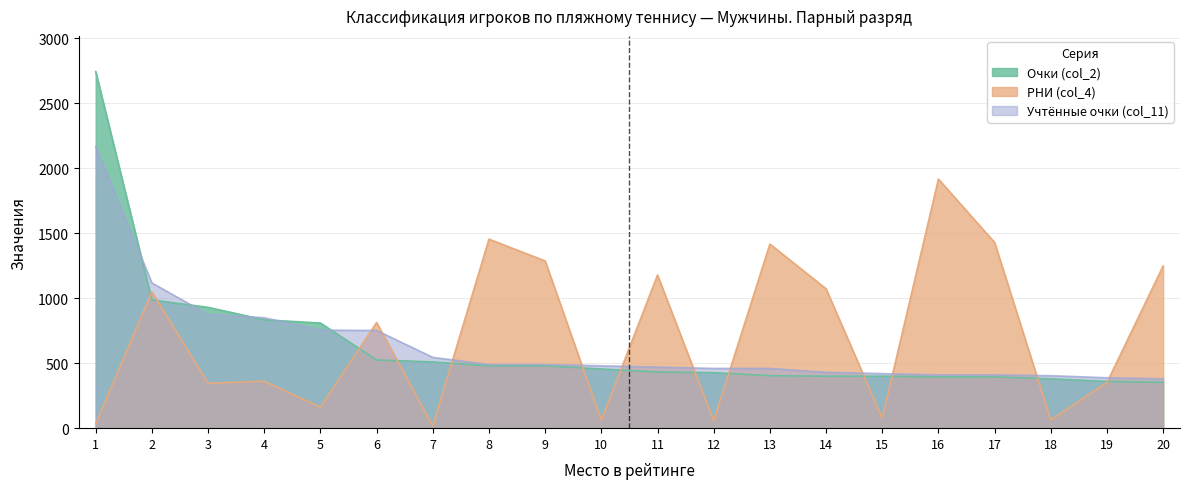

At which category does the chart reach its peak across all series?

1